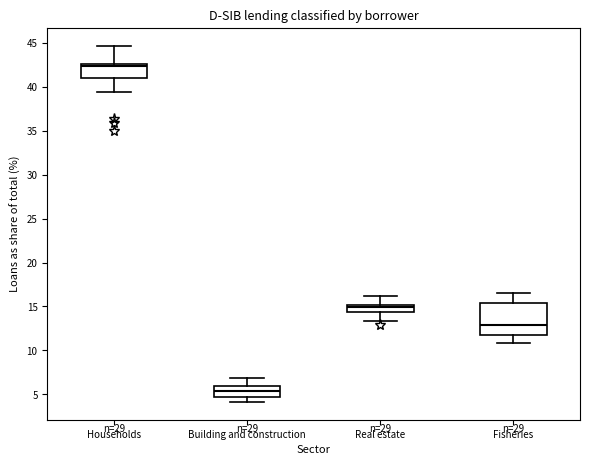

Which box has the lowest median line?

Building and construction